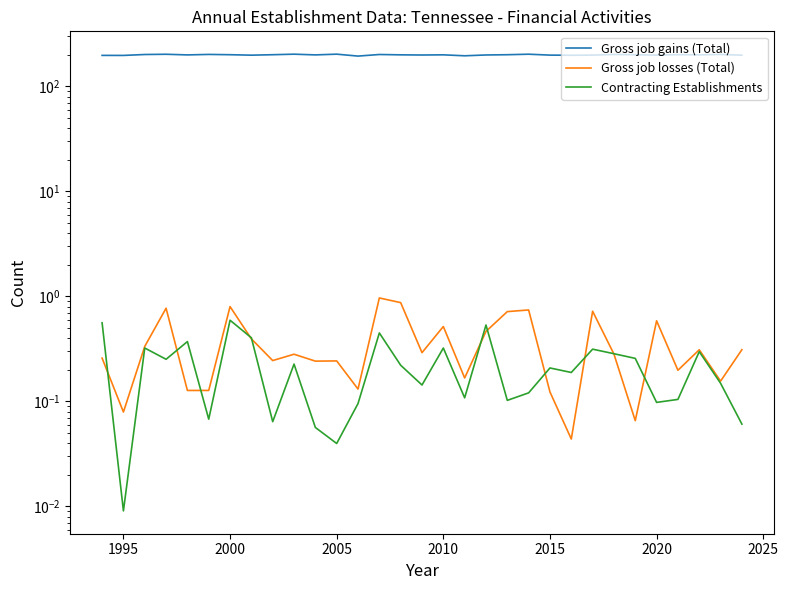

What are all the series names shown in the legend?

Gross job gains (Total), Gross job losses (Total), Contracting Establishments